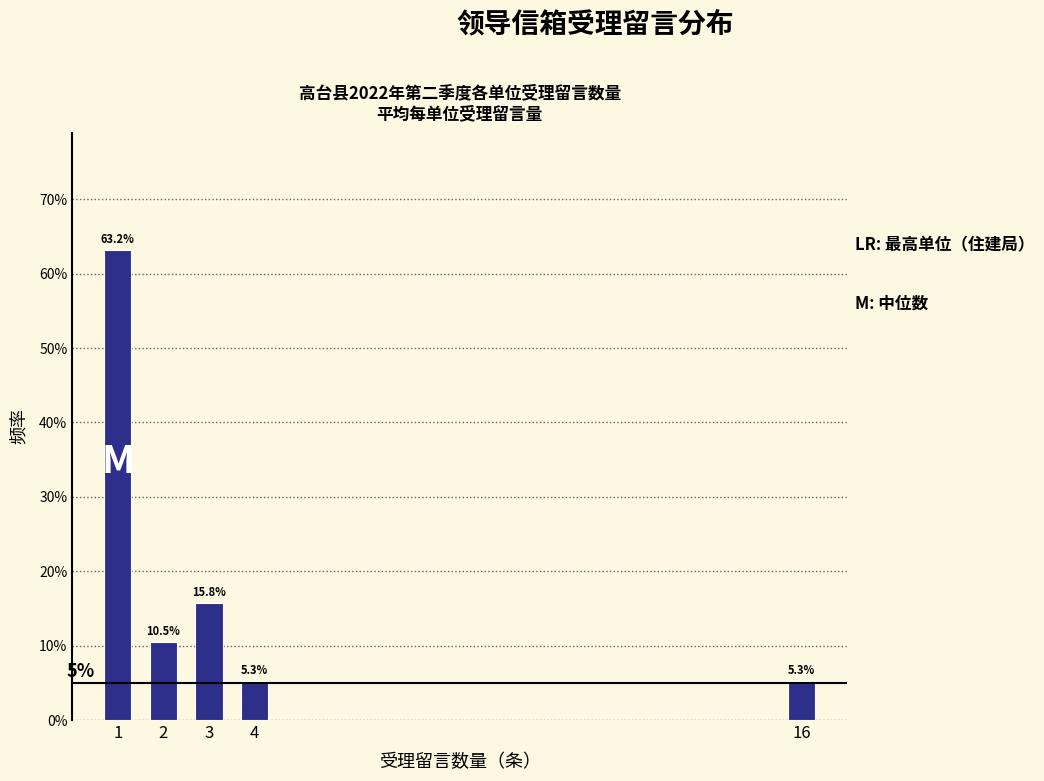

Are the bars horizontal?

No